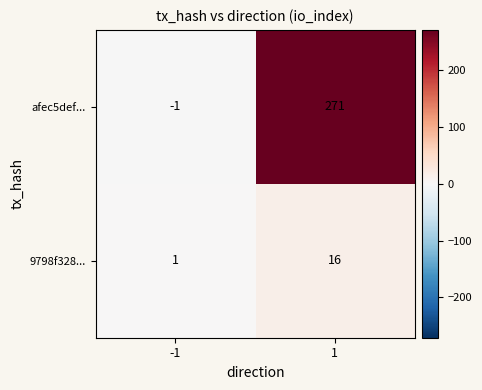

List the series in order of their overall mean, highest first.

afec5def..., 9798f328...